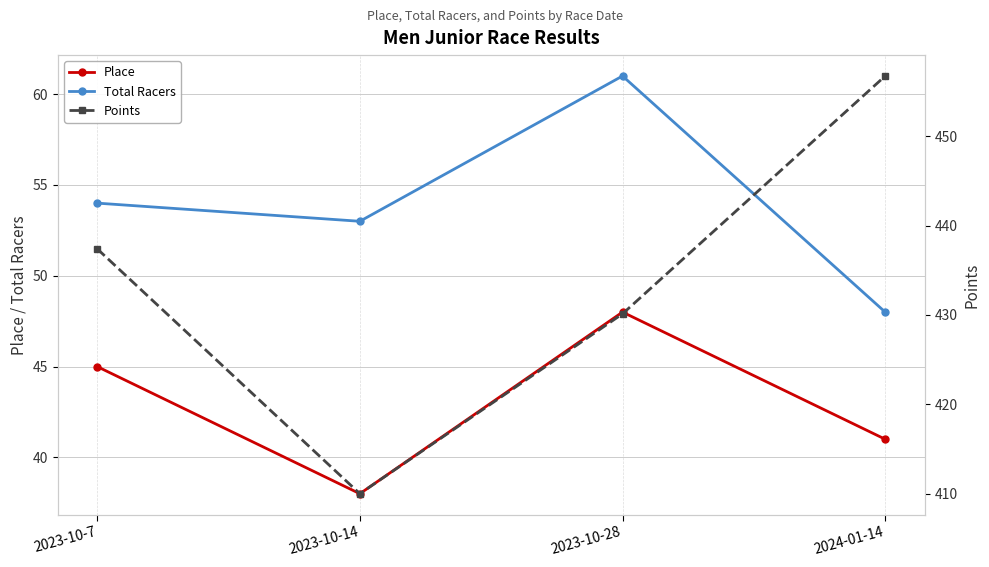

How many lines are shown in the chart?

3